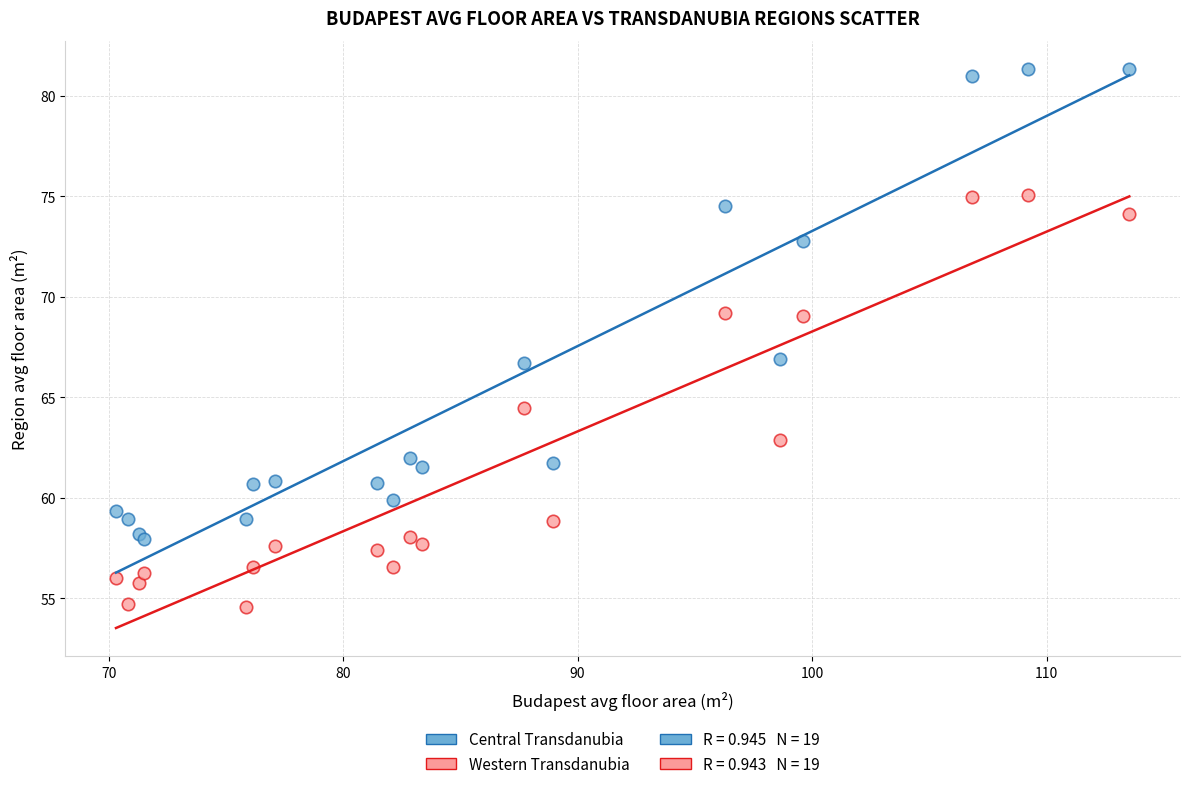

What is the X range (max minus min) for the scatter plot?

43.2